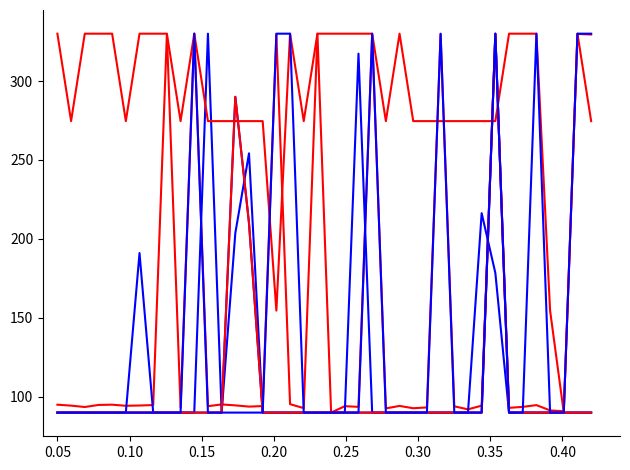

Does the chart display data point markers on the line(s)?

No